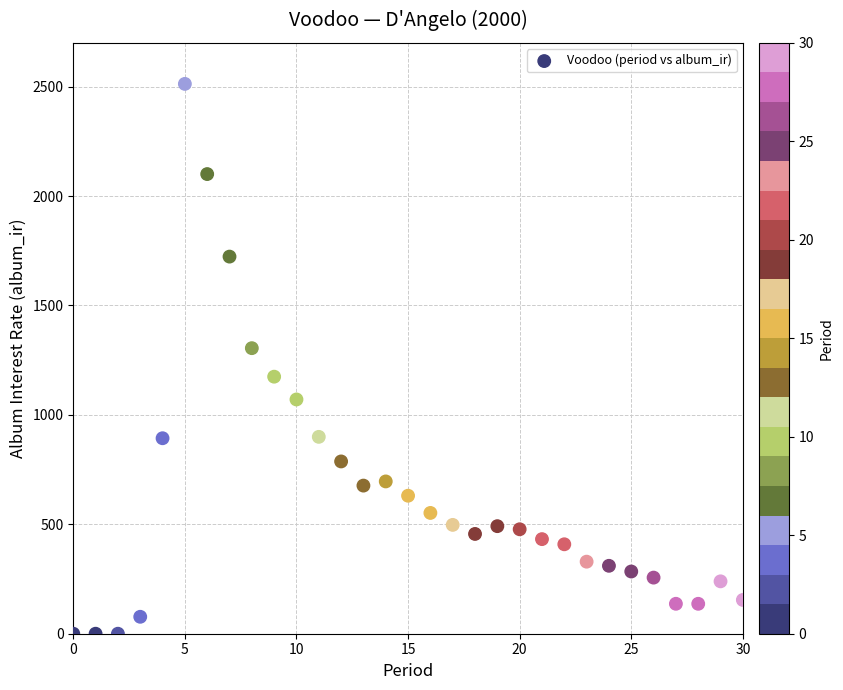

What is the range of Y values (max minus min)?

2512.4